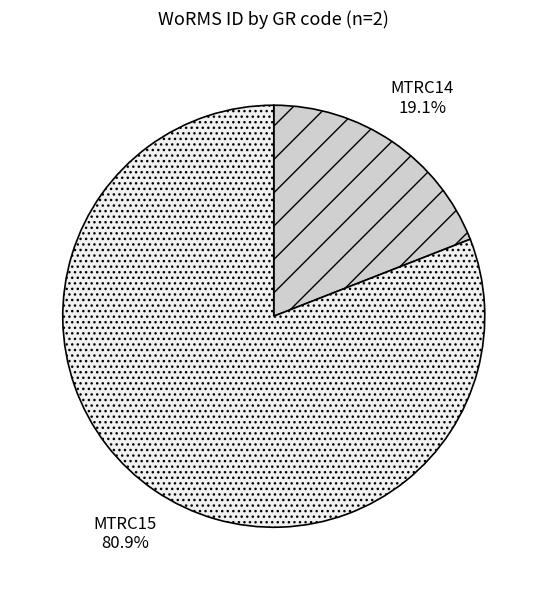

How many slices are in this pie chart?

2